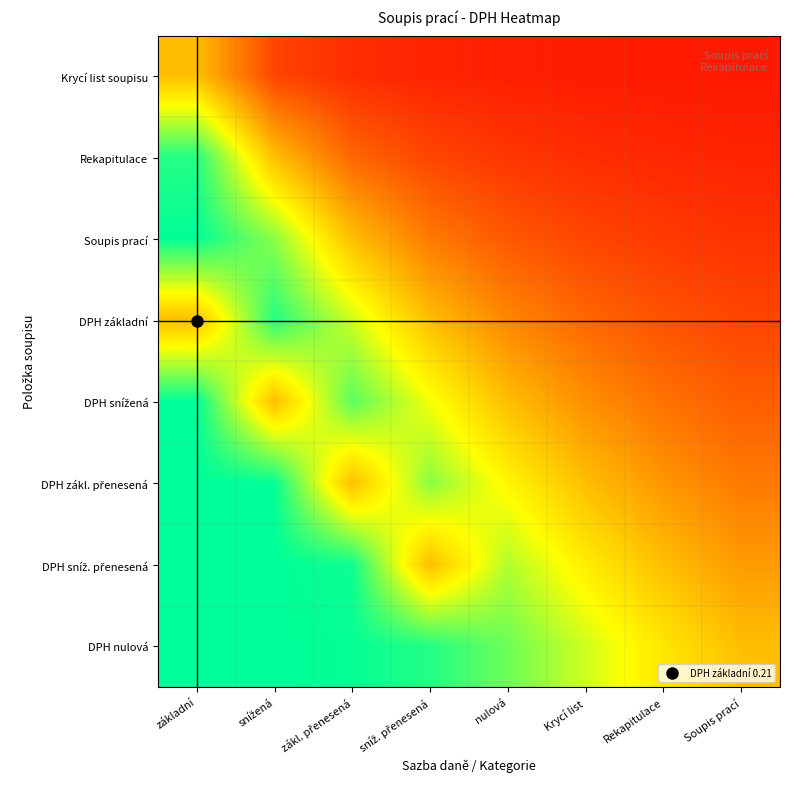

At how many categories does at least one series exceed 0?

7